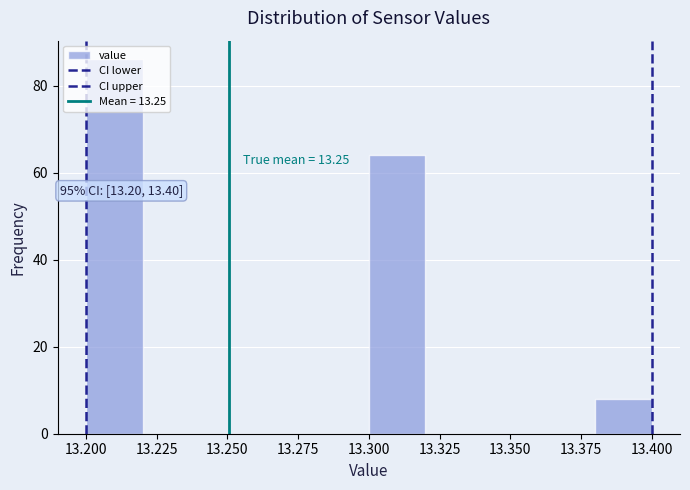

Which range on the x-axis has the tallest bar?

13.20 to 13.22